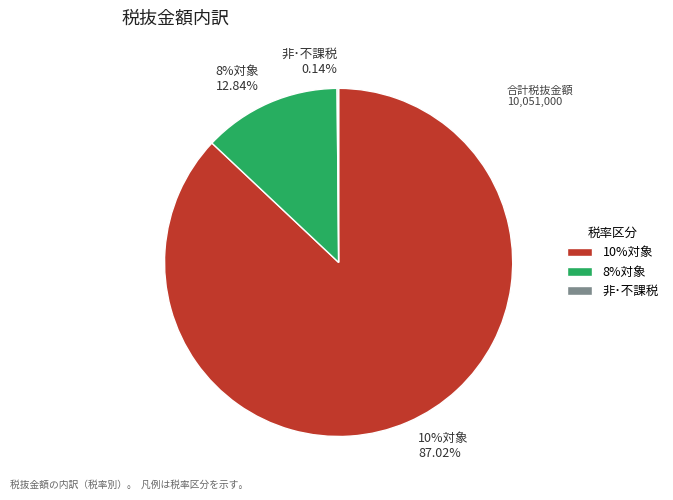

What percentage is NOT represented by 10%対象?

13.0%